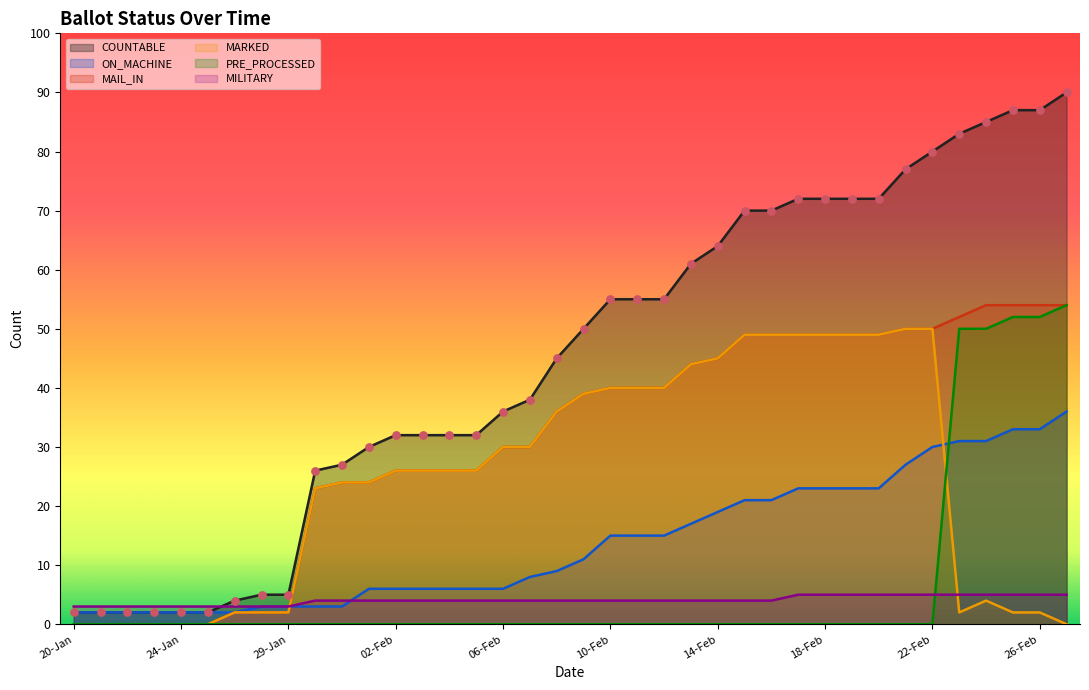

What are all the series names shown in the legend?

COUNTABLE, ON_MACHINE, MAIL_IN, MARKED, PRE_PROCESSED, MILITARY